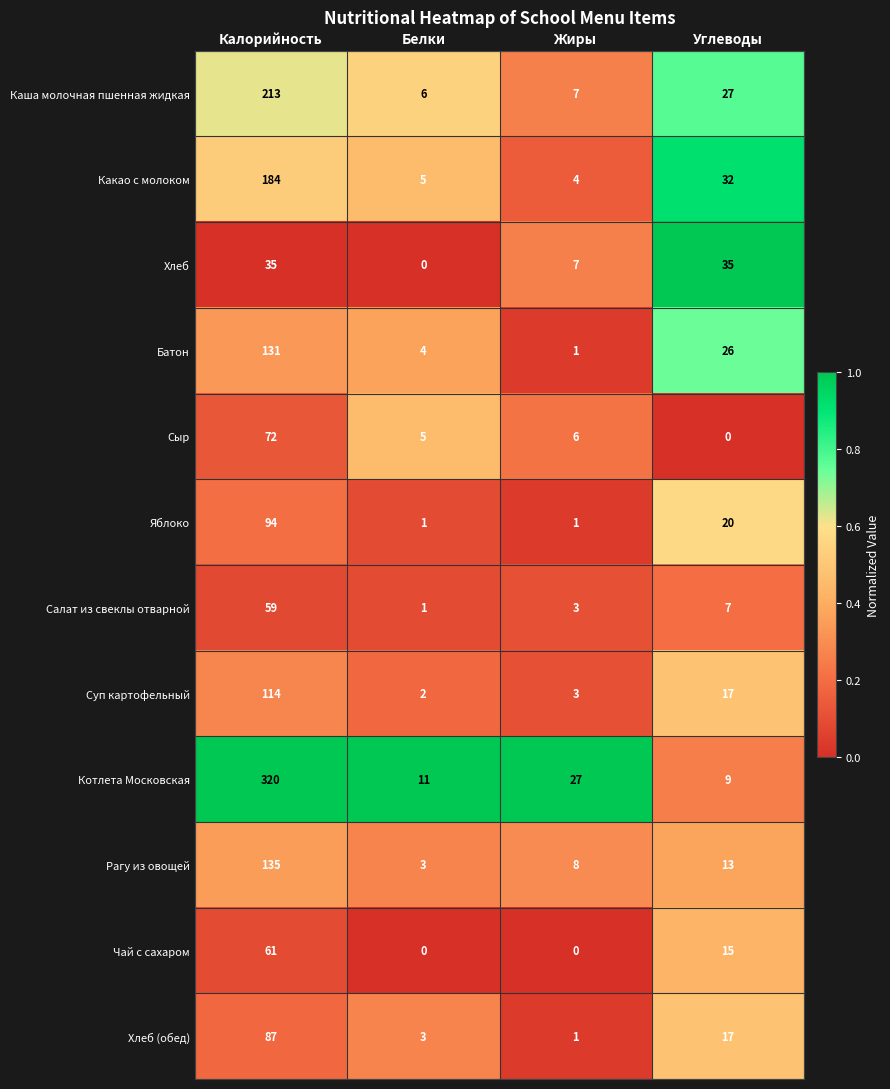

What is the greatest value displayed?

320